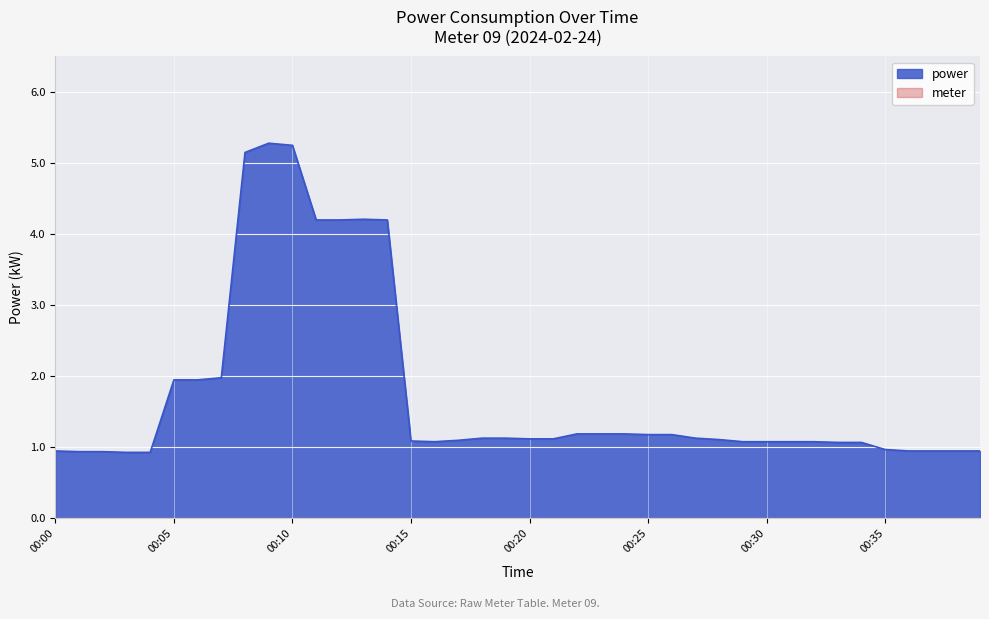

How many lines are shown in the chart?

2